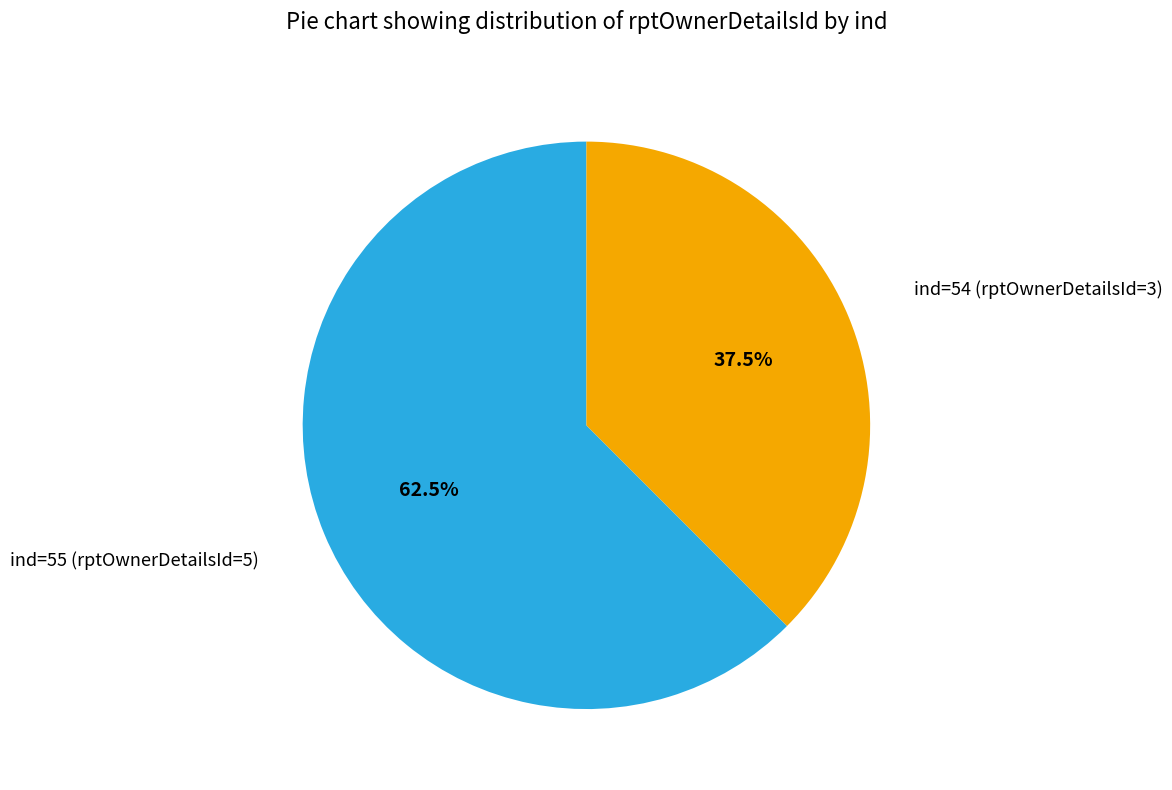

Does any single category account for the majority?

Yes